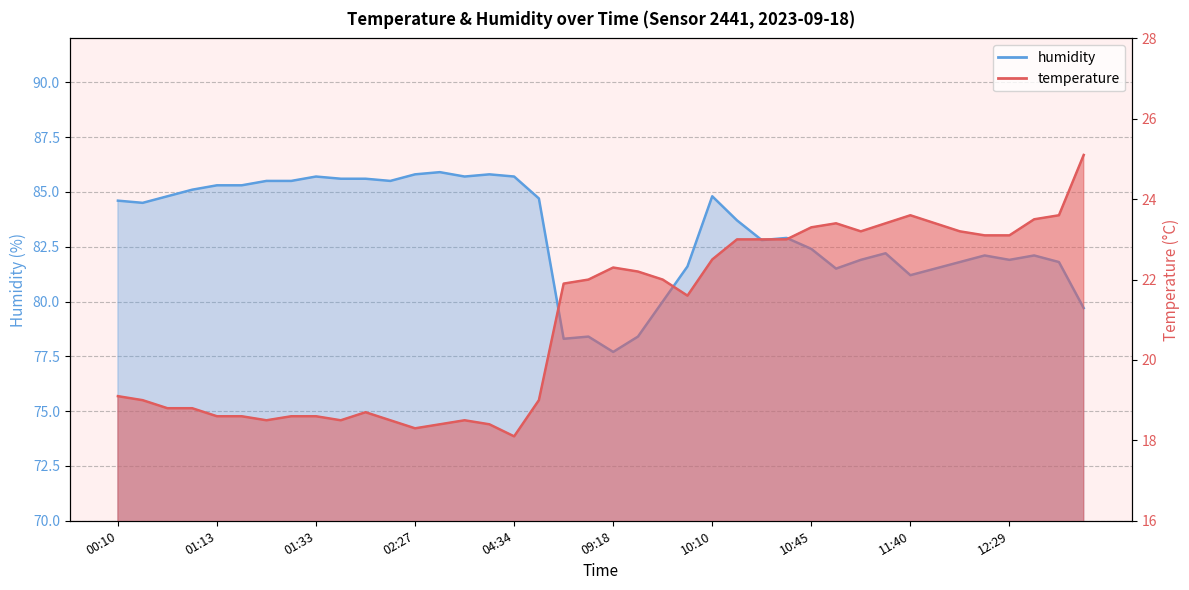

List the series in order of their overall mean, highest first.

humidity, temperature